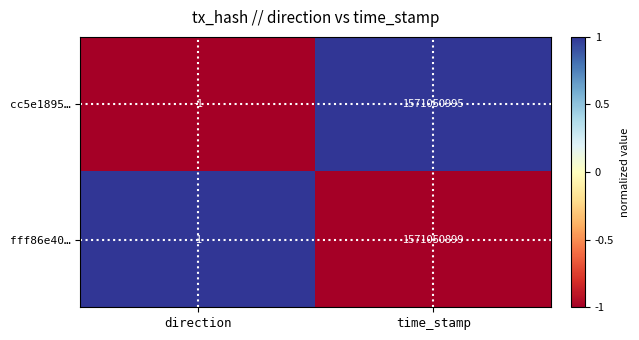

Which series has the largest total across all categories?

cc5e1895…